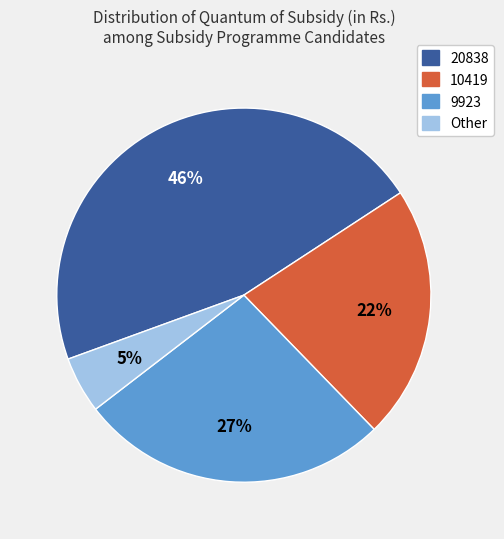

Which slice is the smallest?

Other